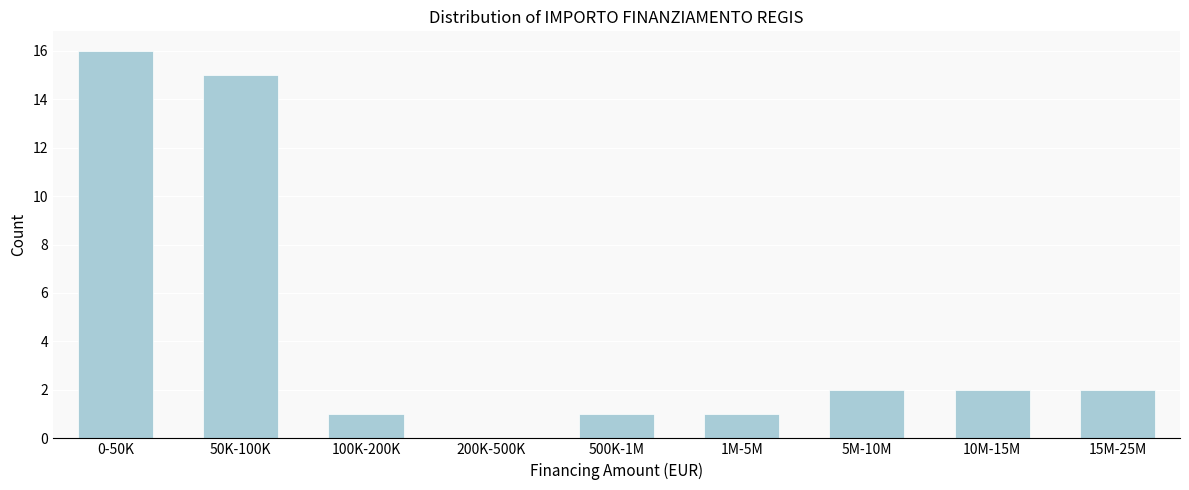

What is the ratio of the value at 1M-5M to the value at 10M-15M?

0.5